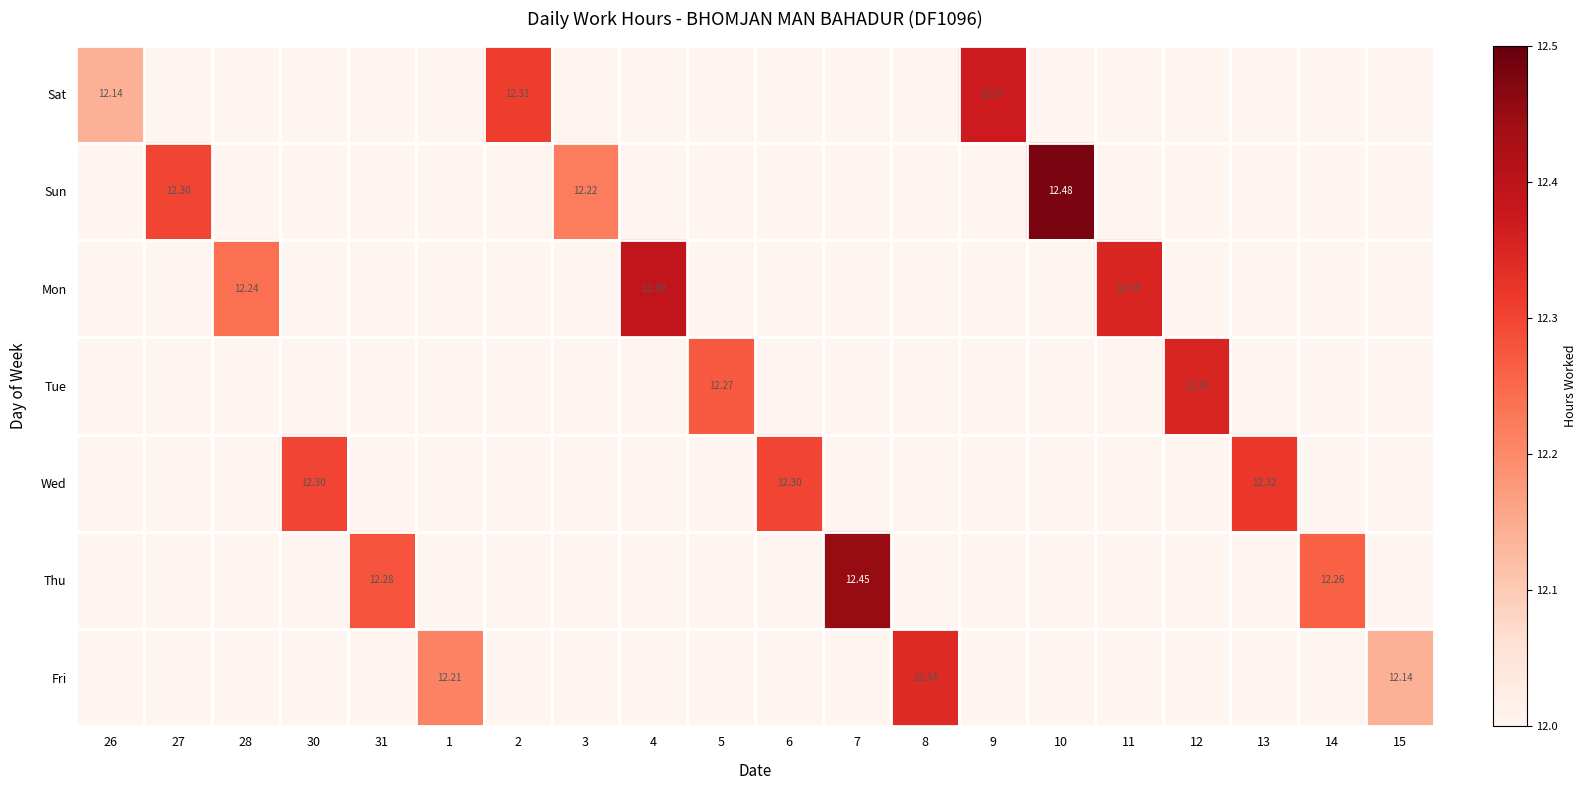

What is the total value across all series at 1?

12.2